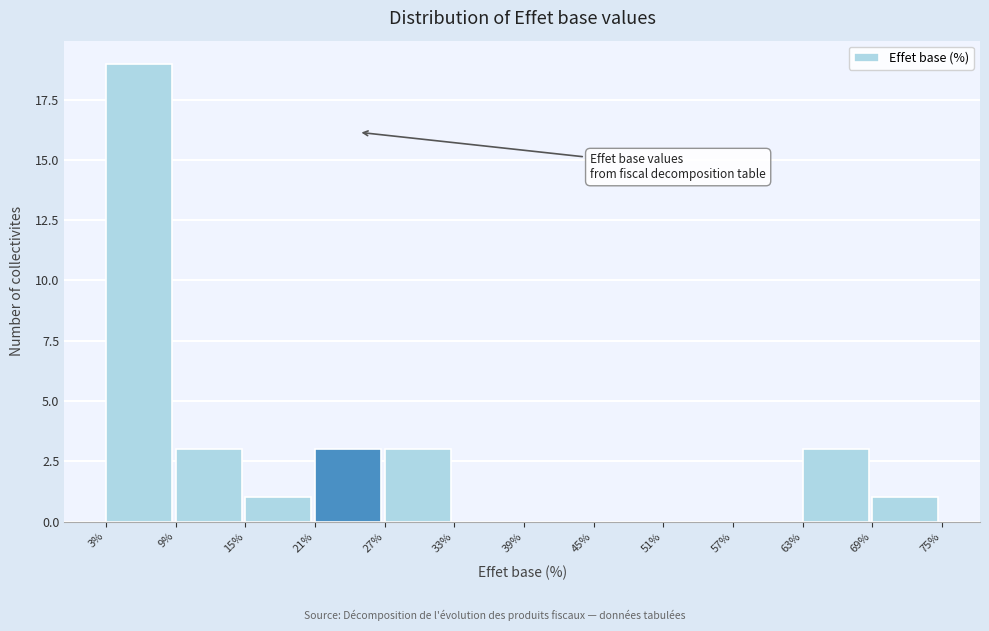

Reading left to right, transcribe this chart: for each bar, give the range it covers on the x-axis and its height. The values are not printed on the chart, so give them approximately, as read against the axis.

3% to 9%: 19
9% to 15%: 3
15% to 21%: 1
21% to 27%: 3
27% to 33%: 3
33% to 39%: 0
39% to 45%: 0
45% to 51%: 0
51% to 57%: 0
57% to 63%: 0
63% to 69%: 3
69% to 75%: 1